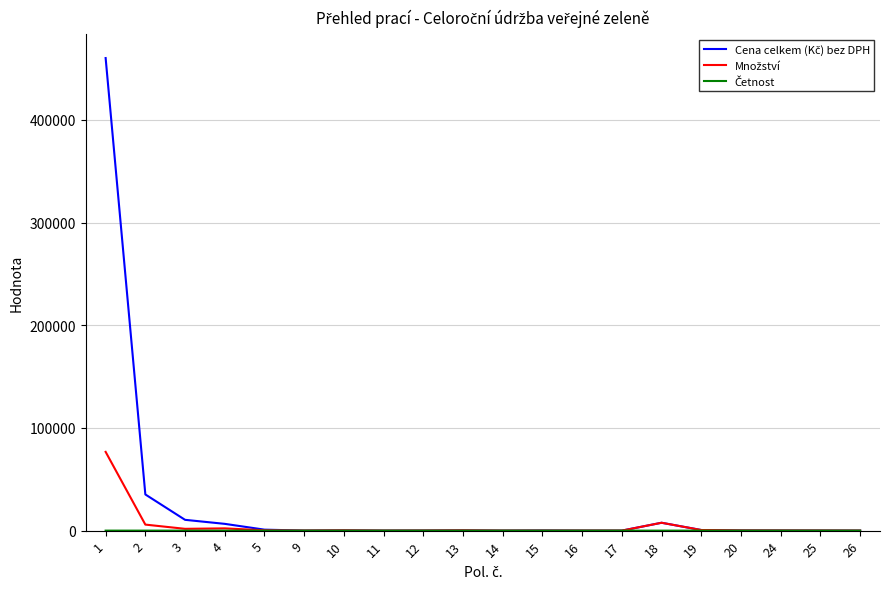

What is the difference between the highest and lowest values at 5?

948.0